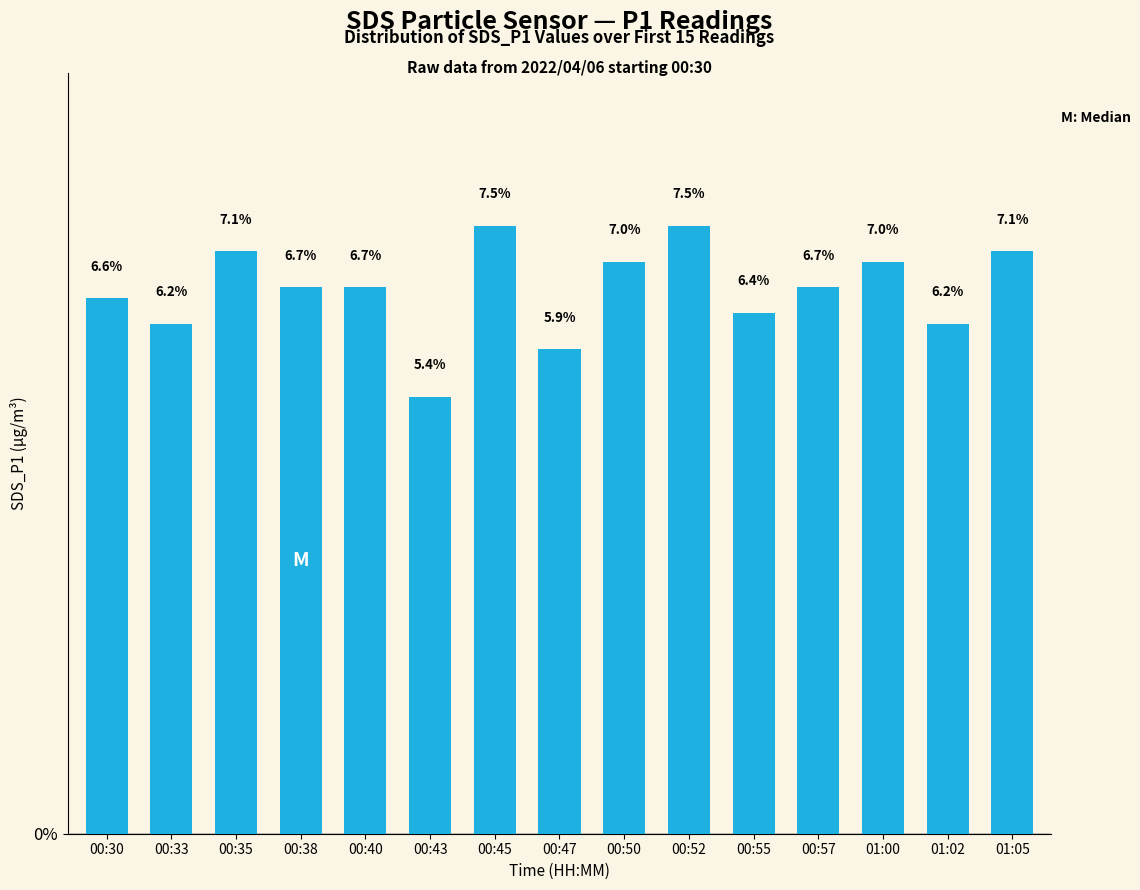

Reading left to right, what are all the values shown in this chart?

6.6	6.2	7.1	6.7	6.7	5.4	7.5	5.9	7.0	7.5	6.4	6.7	7.0	6.2	7.1